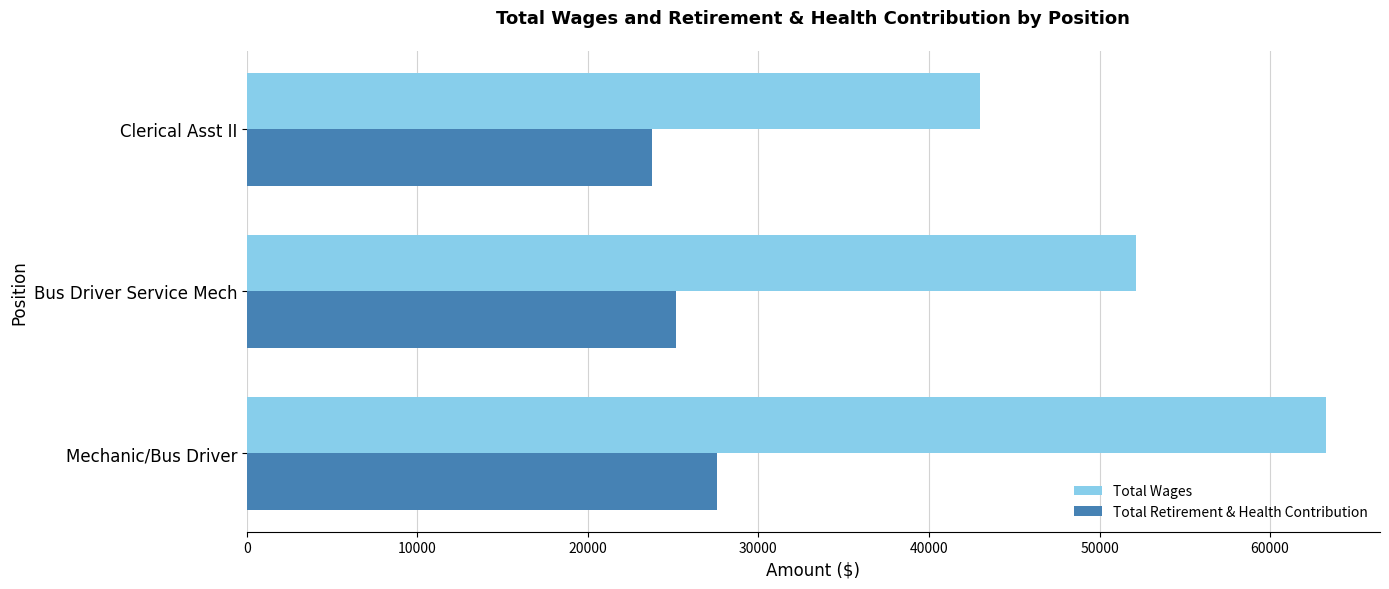

What is the approximate value of Total Retirement & Health Contribution at Mechanic/Bus Driver, to the nearest 10?

27580